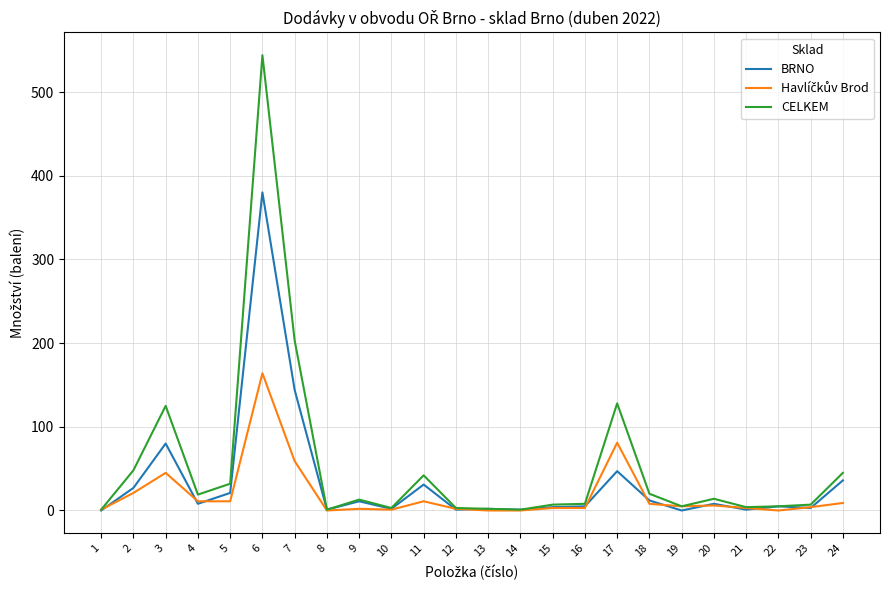

Which series changed the most between 7 and 15?

CELKEM